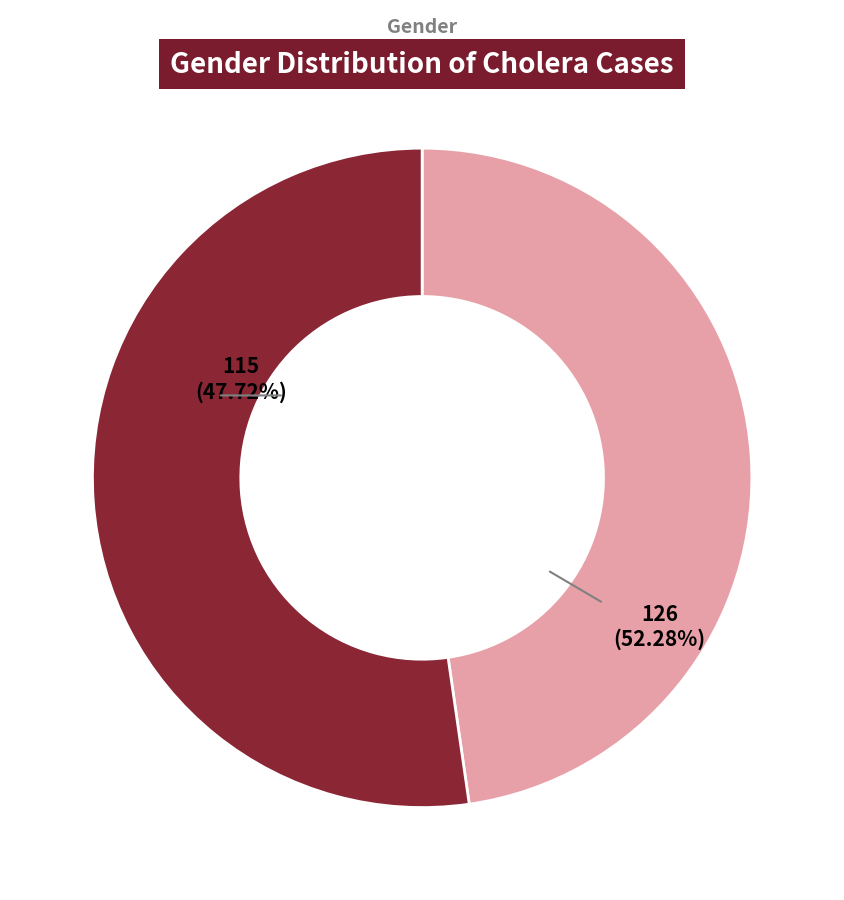

Combined, what portion of the pie is Чоловіча and Жіноча?

100.0%